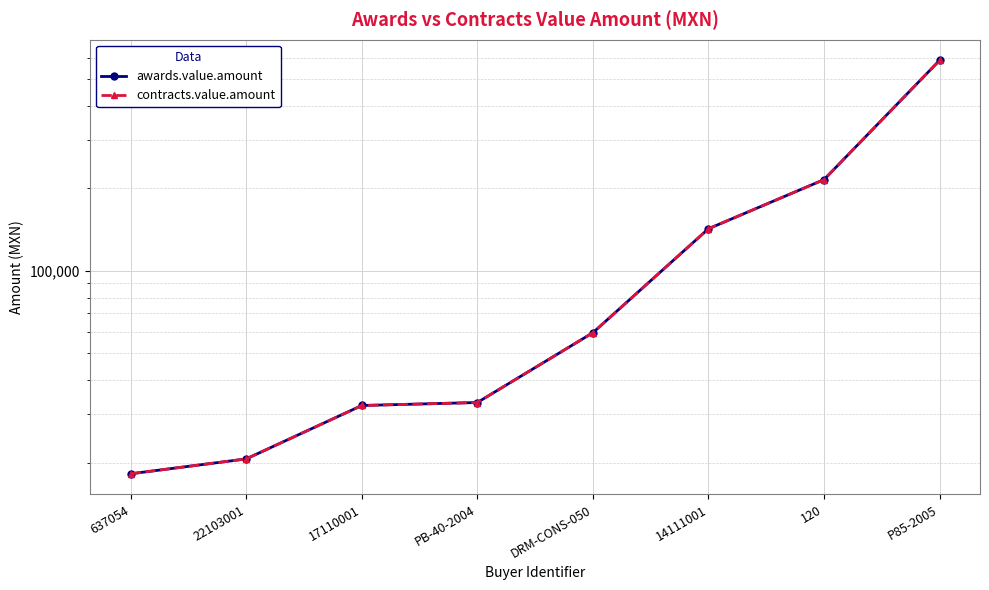

Rank the series at 14111001 from lowest to highest value.

awards.value.amount, contracts.value.amount